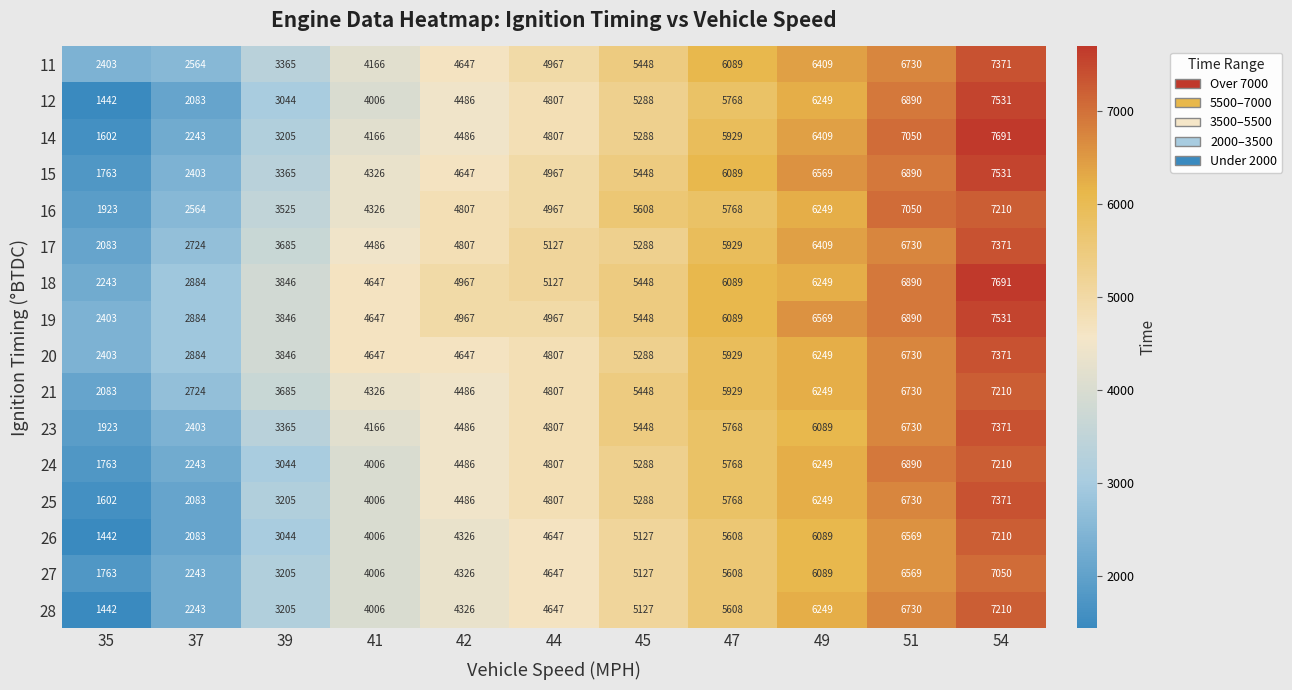

What is the difference between the highest and lowest values at 42?

641